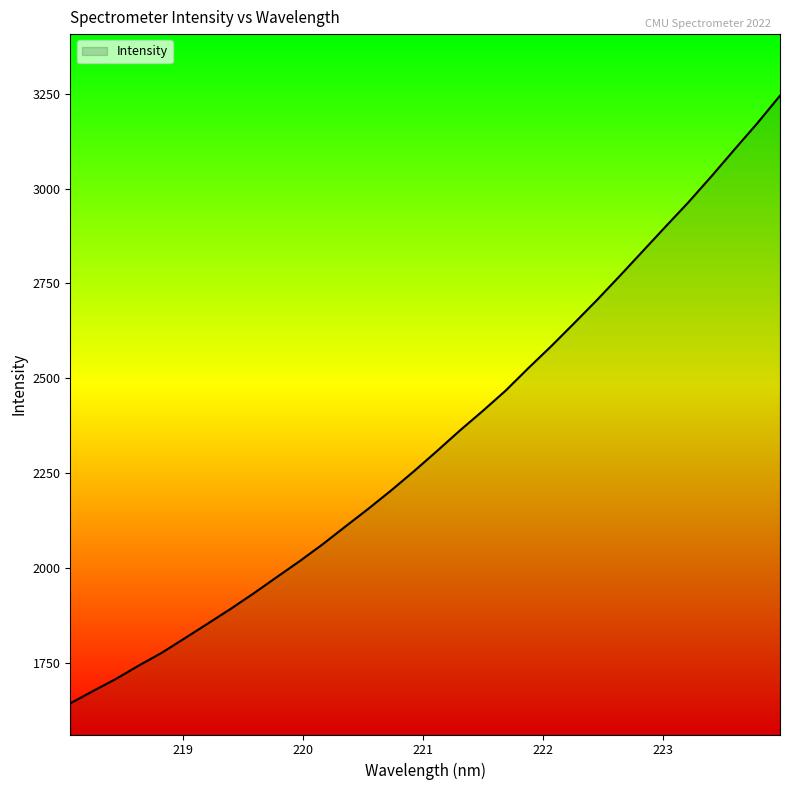

What is the difference between the maximum and minimum values?

1601.4